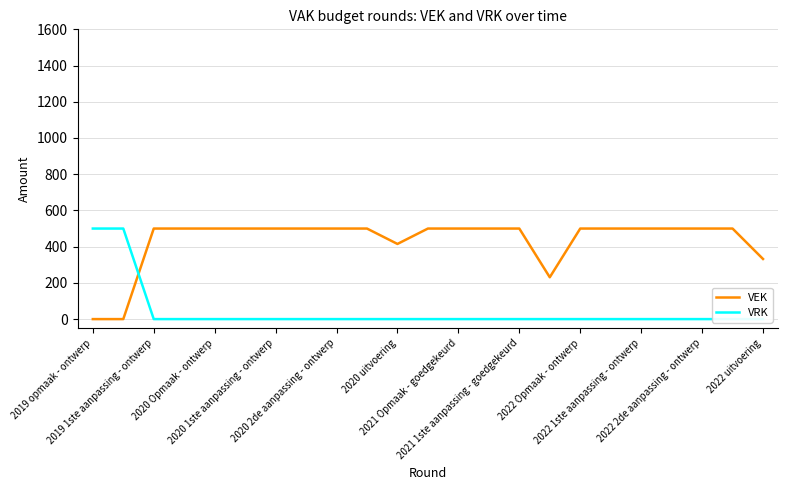

What is the highest value of the VRK series?

500